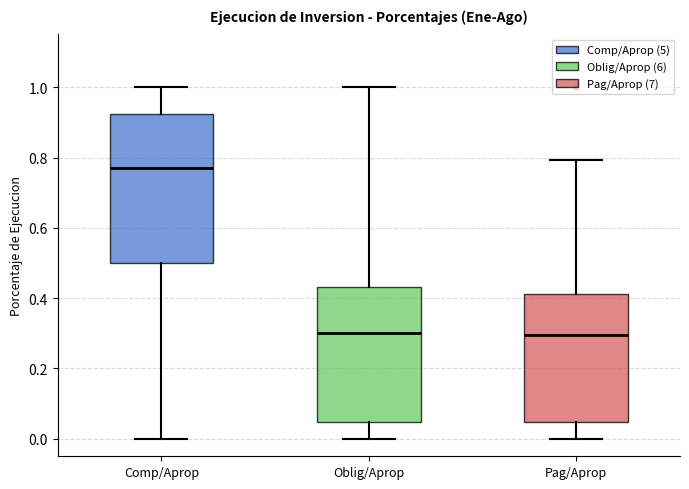

Reading left to right, transcribe this box plot: for each box, give where its median line is, the range the box spans, and where its two whiskers end, as read against the y-axis. The values are not printed on the chart, so give them approximately, as read against the axis.

Comp/Aprop: median 0.76, box 0.50 to 0.92, whiskers 0.00 to 1.00
Oblig/Aprop: median 0.30, box 0.04 to 0.44, whiskers 0.00 to 1.00
Pag/Aprop: median 0.30, box 0.04 to 0.42, whiskers 0.00 to 0.80